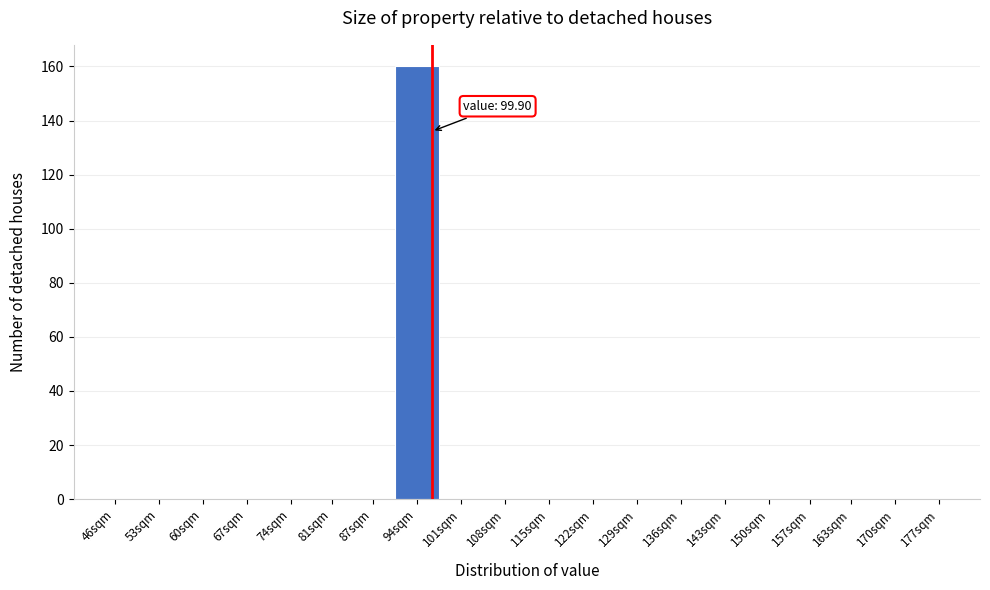

Reading left to right, what are all the values shown in this chart?

46sqm=0	53sqm=0	60sqm=0	67sqm=0	74sqm=0	81sqm=0	87sqm=0	94sqm=160	101sqm=0	108sqm=0	115sqm=0	122sqm=0	129sqm=0	136sqm=0	143sqm=0	150sqm=0	157sqm=0	163sqm=0	170sqm=0	177sqm=0